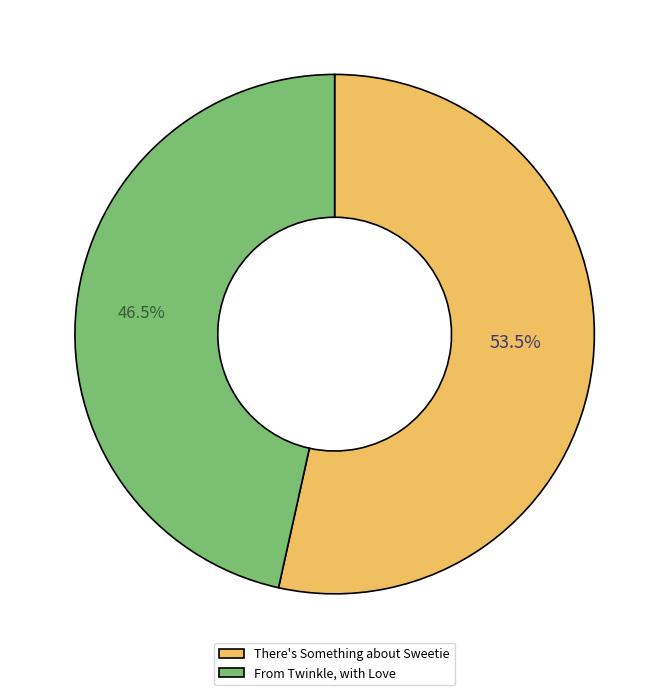

To the nearest percent, what is the combined percentage of There's Something about Sweetie and From Twinkle, with Love?

100%